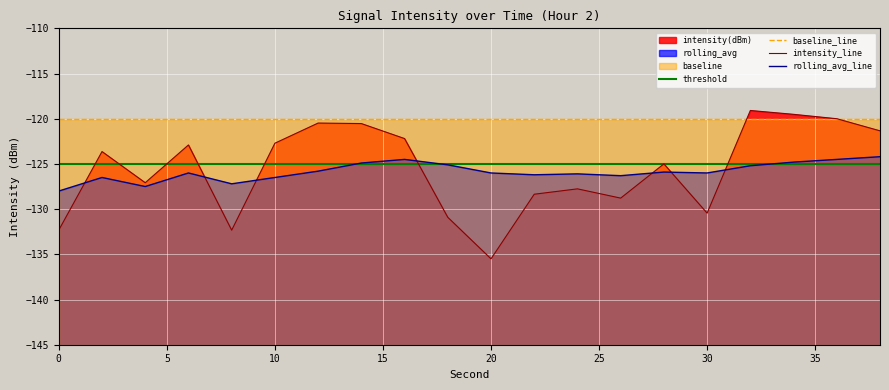

How many times do intensity_line and rolling_avg_line cross each other?

7